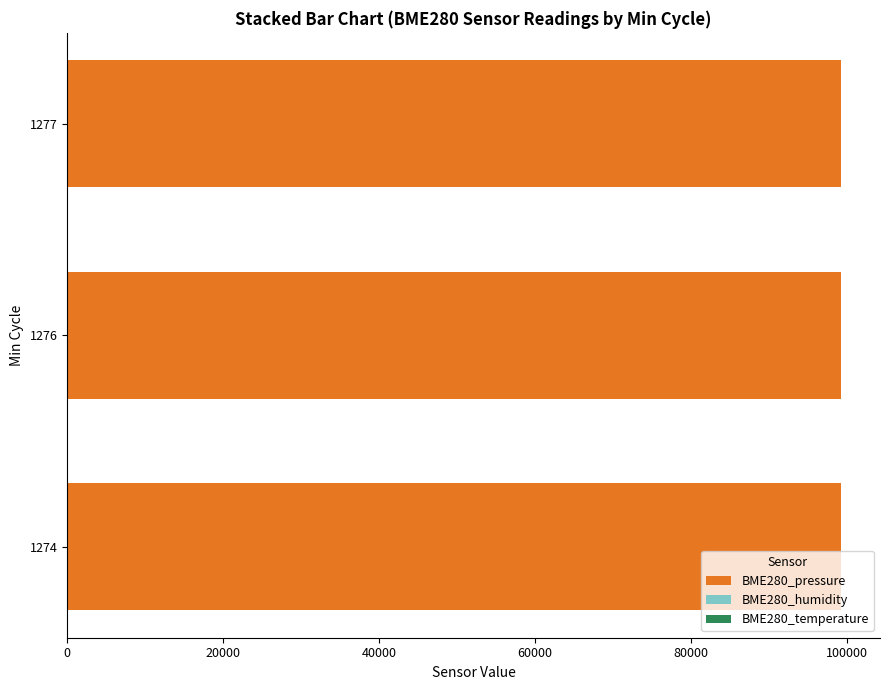

The value of BME280_pressure at 1274 is 24065.0. True or false?

False